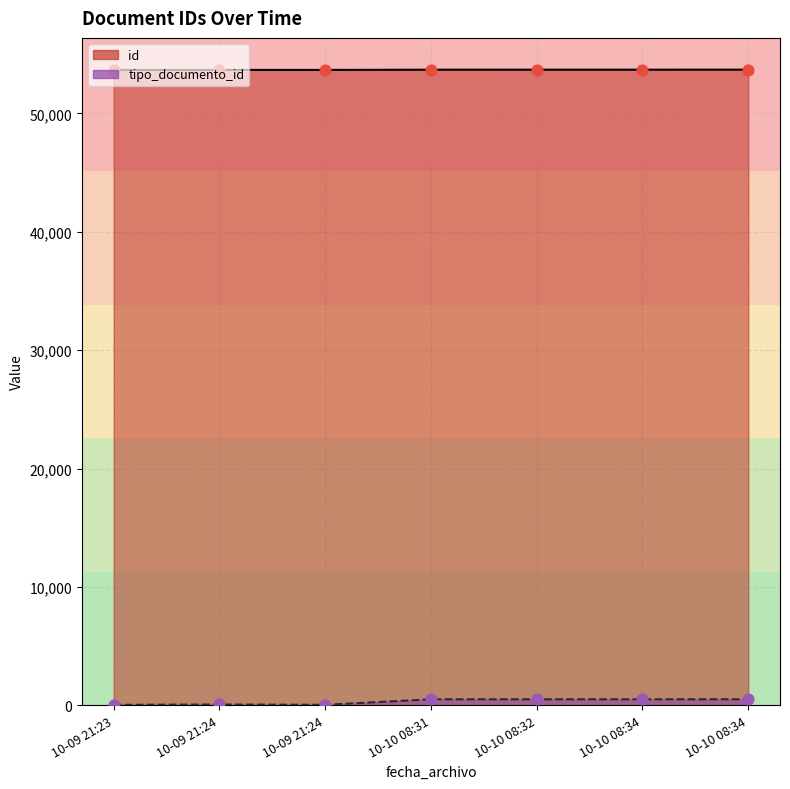

Which series has the widest spread of Y values?

tipo_documento_id